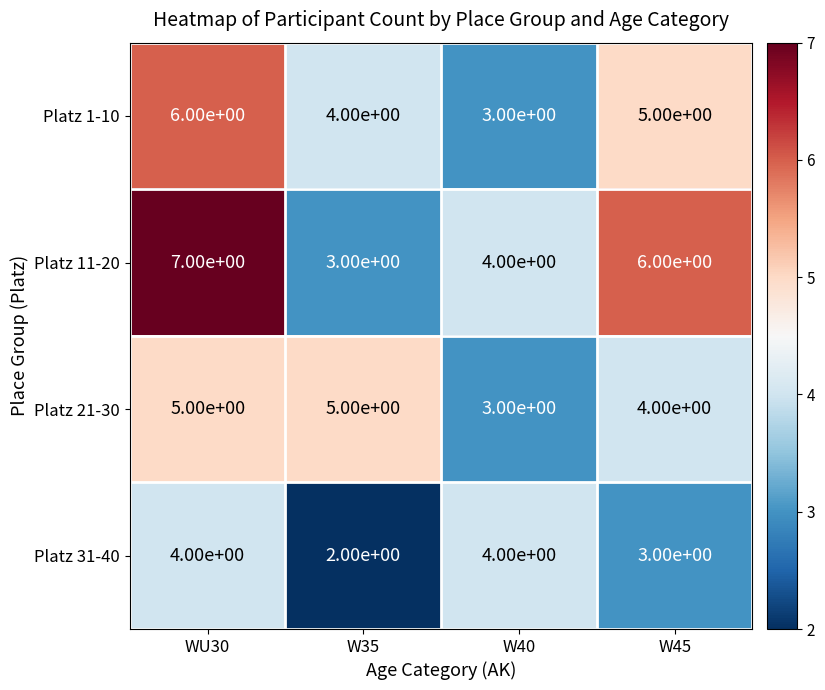

Count the number of data series in this chart.

4